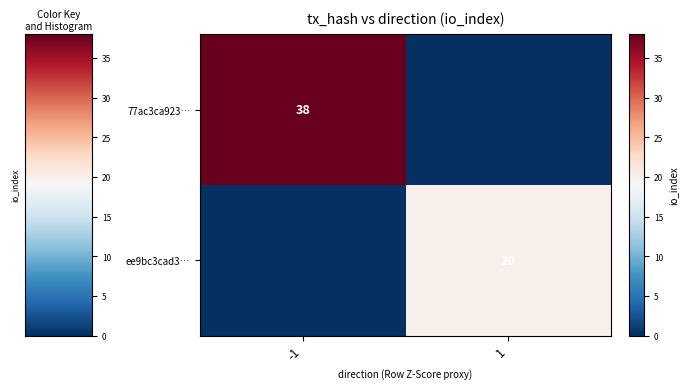

The value of 77ac3ca923… at -1 is 16. True or false?

False